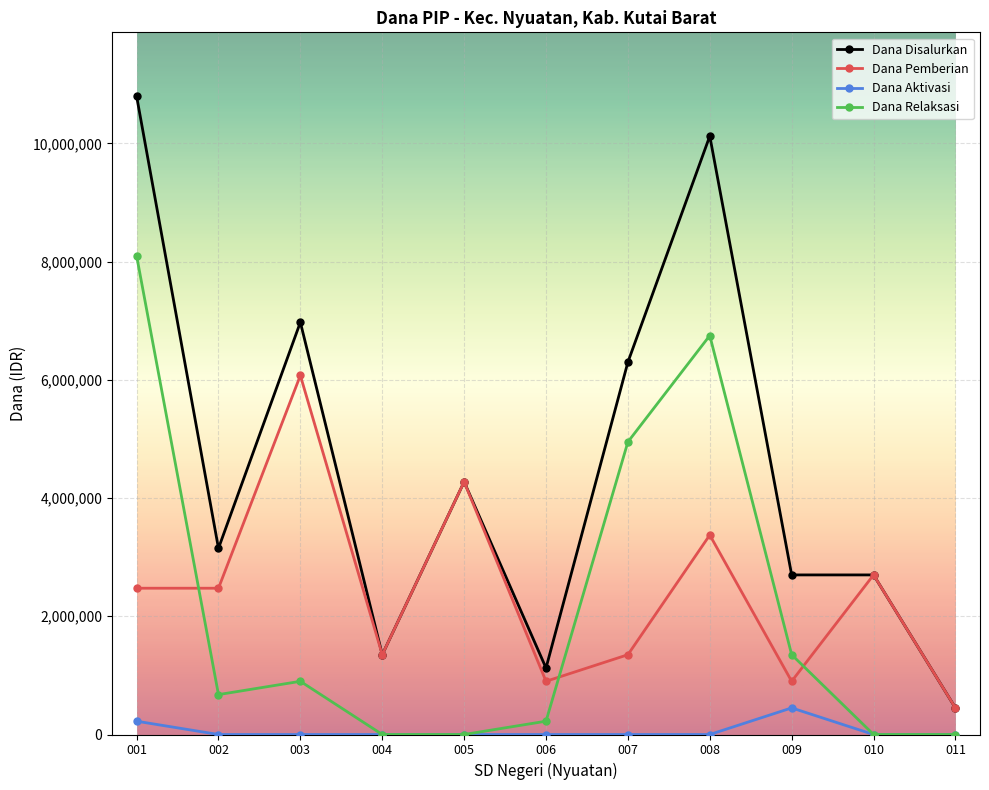

What is the value of the Dana Relaksasi point at the 6th from the left?

225000